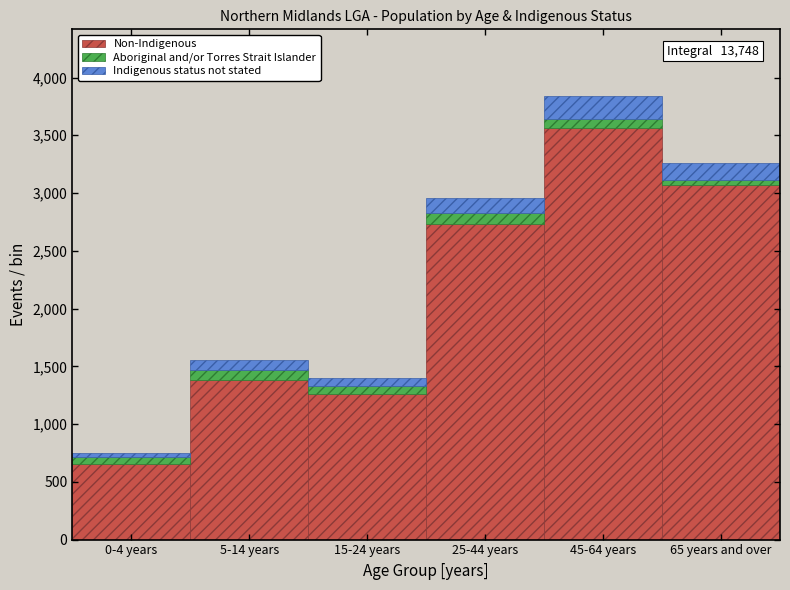

Reading right to left, transcribe the values for Non-Indigenous.

65 years and over=3072	45-64 years=3563	25-44 years=2735	15-24 years=1258	5-14 years=1381	0-4 years=654